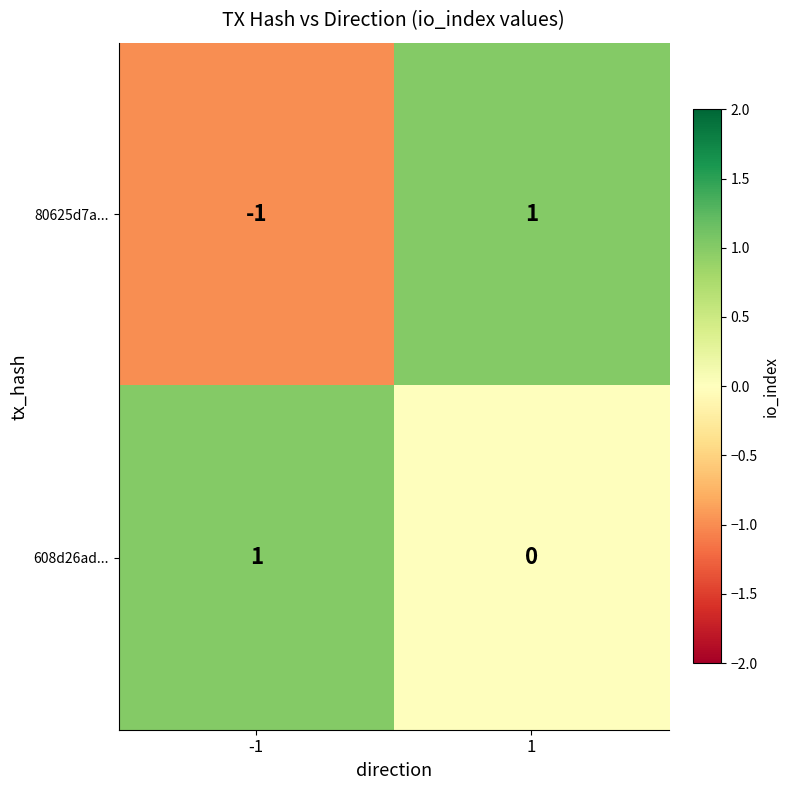

The 80625d7a... series shows -1 at -1. True or false?

True